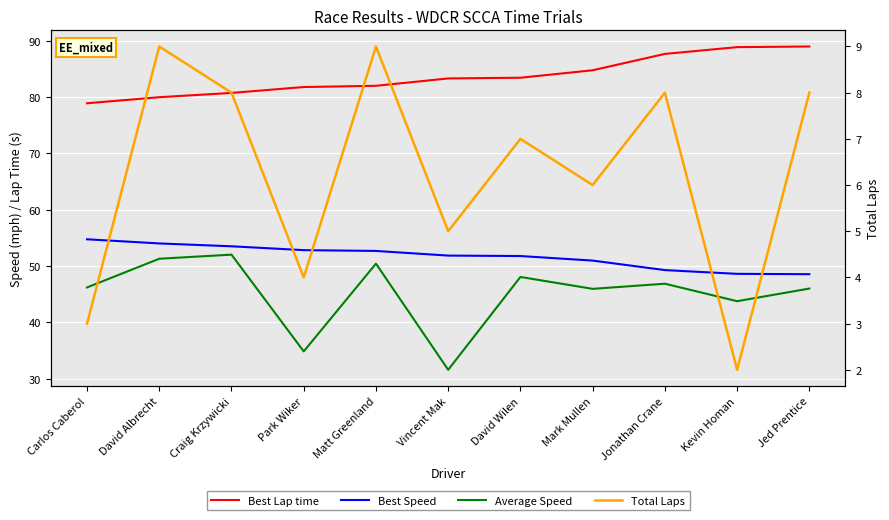

Reading left to right, list all the values displayed in this chart.

Best Lap time: 78.9	80.0	80.8	81.8	82.0	83.3	83.5	84.8	87.7	88.9	89.0
Best Speed: 54.7	54.0	53.5	52.8	52.7	51.8	51.8	51.0	49.3	48.6	48.5
Average Speed: 46.2	51.3	52.0	34.8	50.4	31.5	48.0	45.9	46.8	43.7	46.0
Total Laps: 3.0	9.0	8.0	4.0	9.0	5.0	7.0	6.0	8.0	2.0	8.0